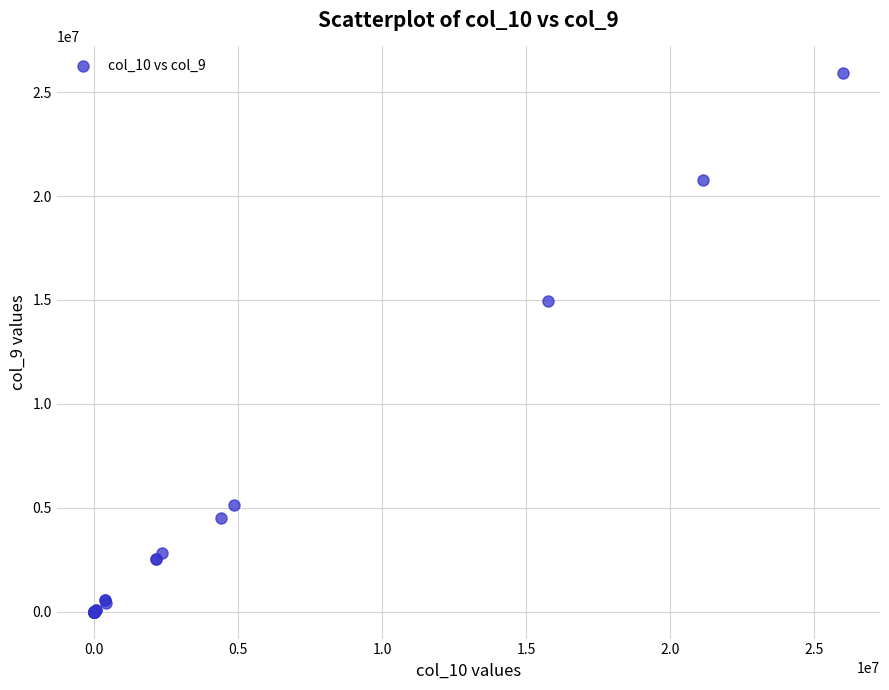

What Y value in the scatter plot is closest to 12952110?

14951613.8